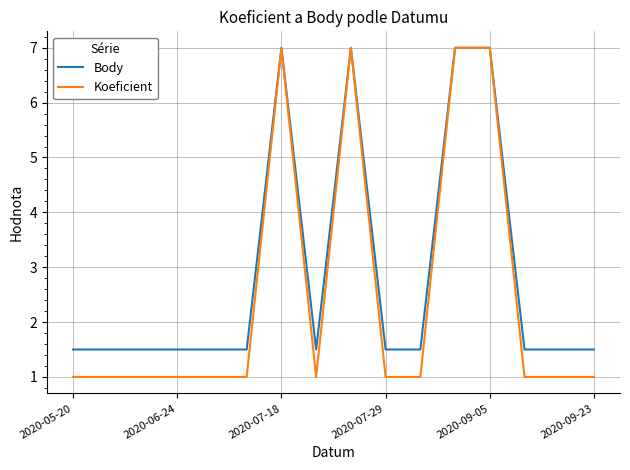

Which series has the widest spread of values?

Koeficient